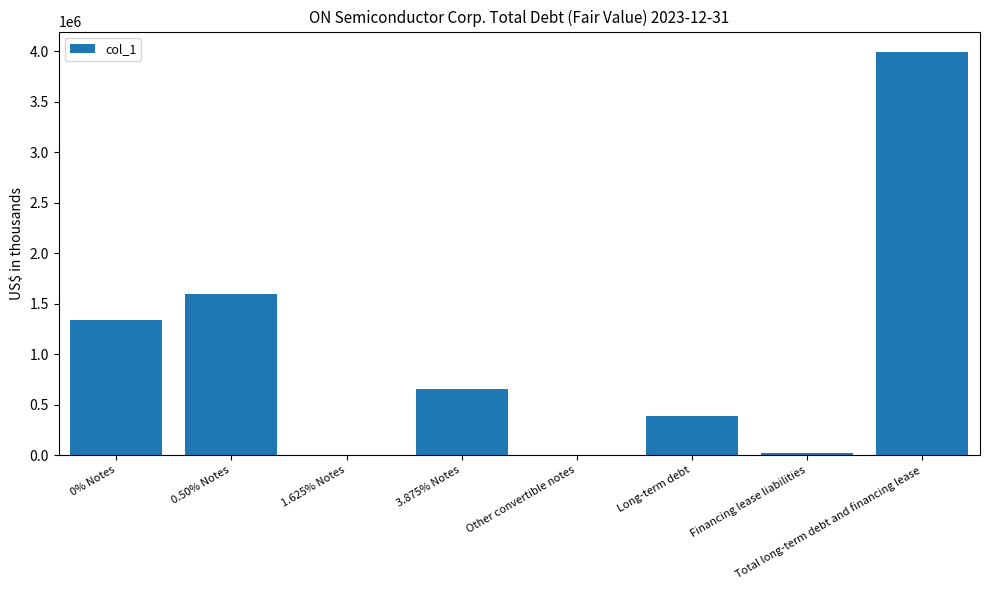

What is the sum of all values?

7993600